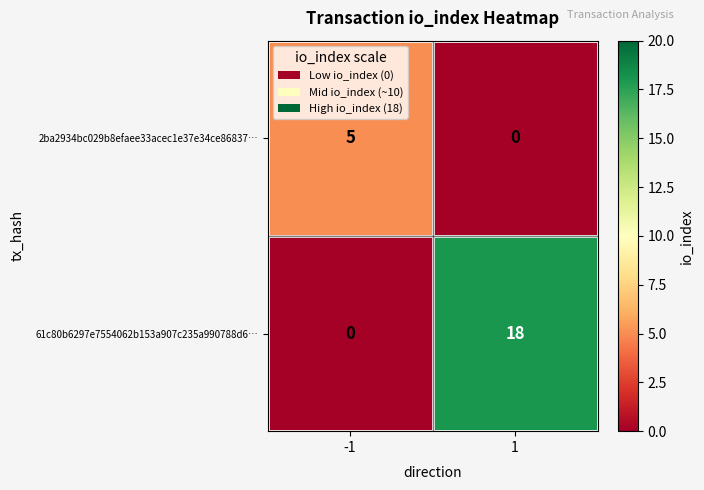

What is the difference between the highest and lowest values at 1?

18